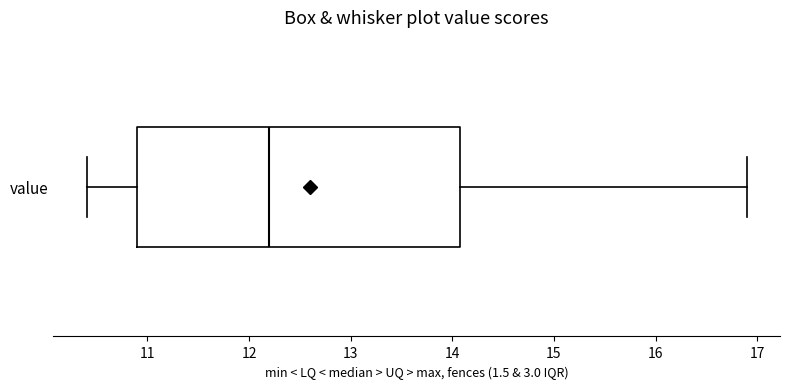

Where does the median line of the box for value sit on the x-axis? The values are not printed on the chart, so give them approximately, as read against the axis.

12.2